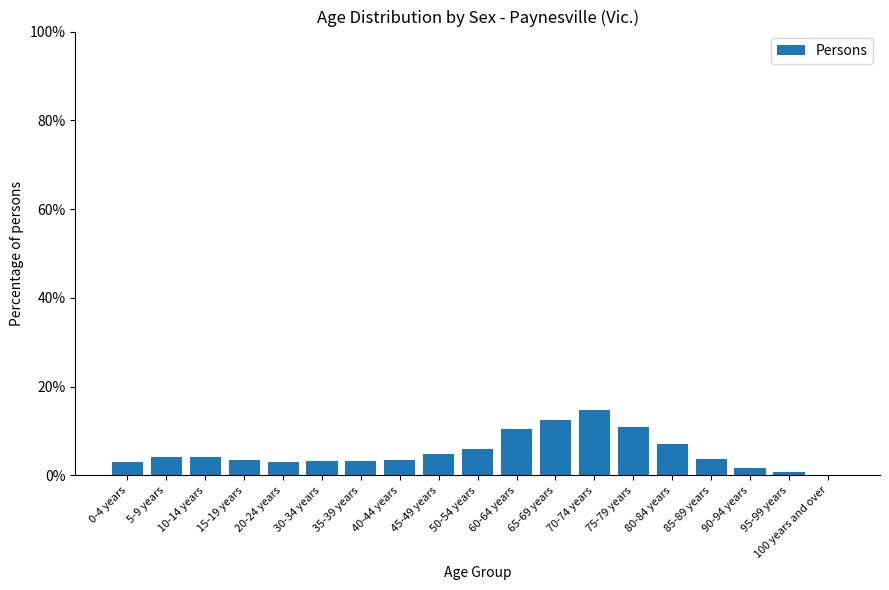

How many distinct data groups are displayed?

1